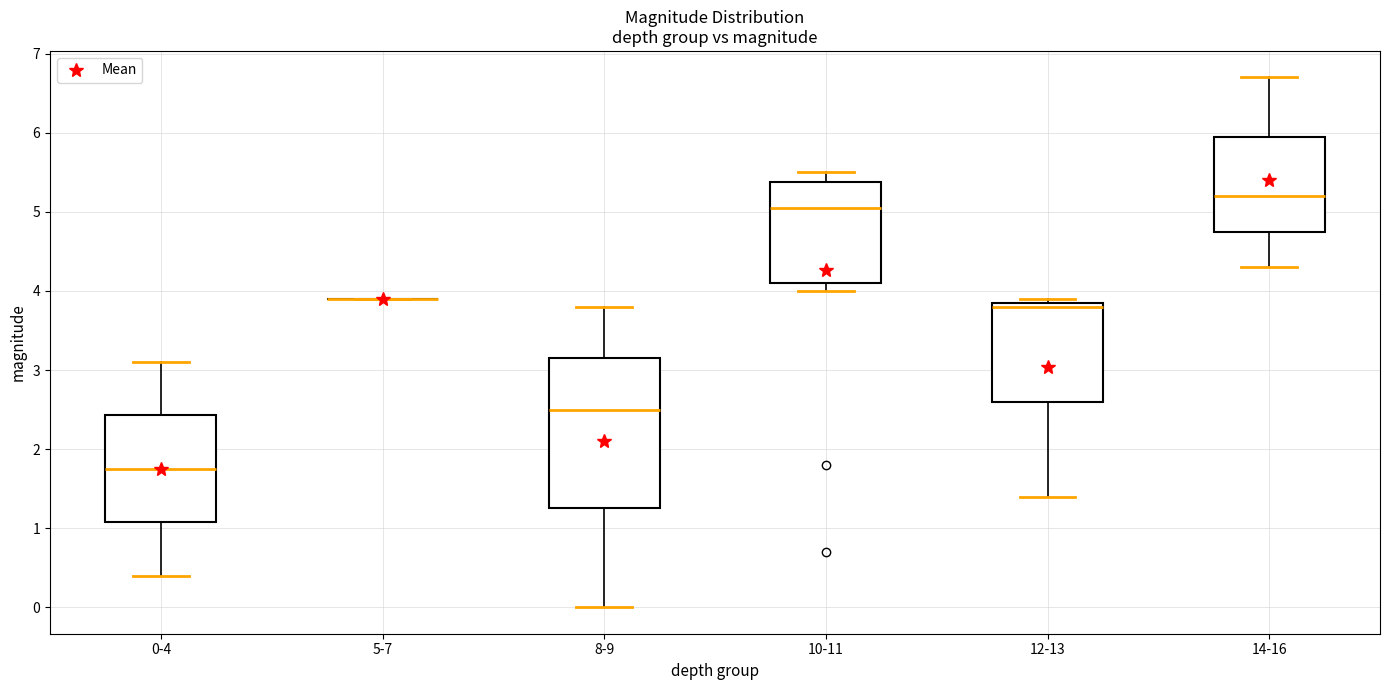

Which box is the tallest, from its lower edge to its upper edge?

8-9